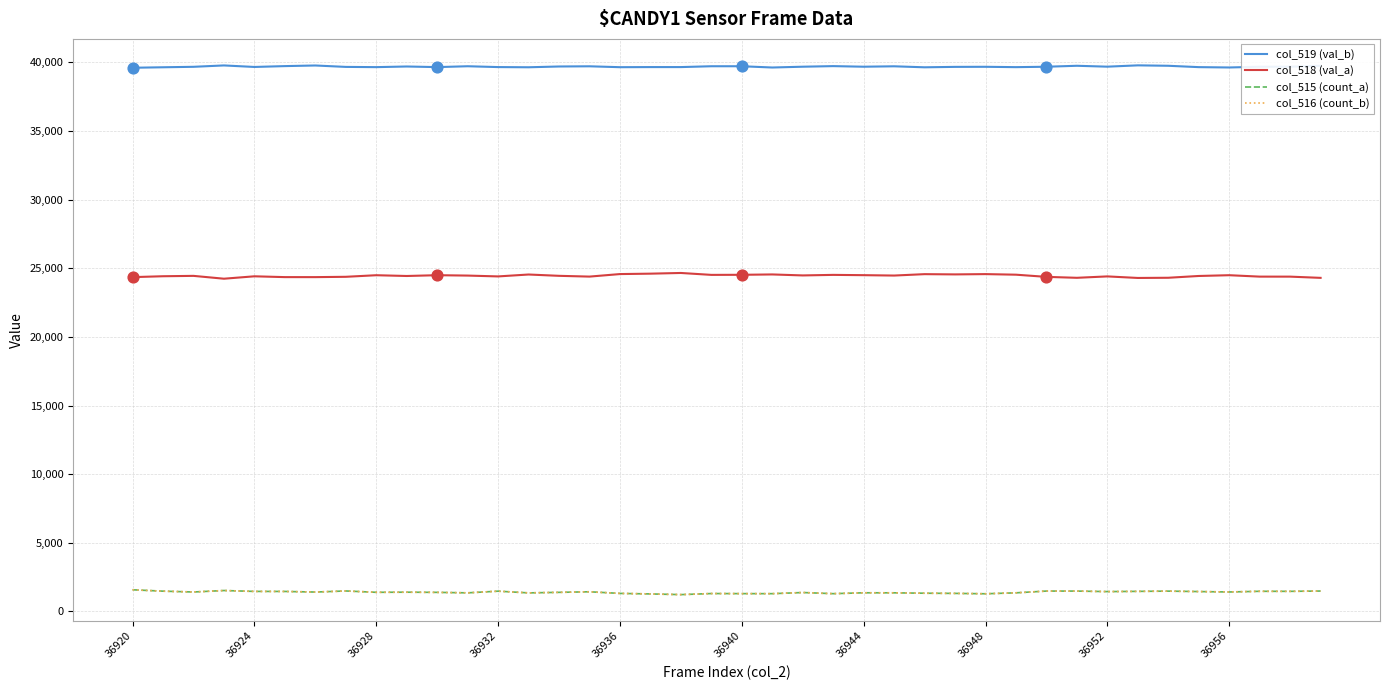

What are all the series names shown in the legend?

col_519 (val_b), col_518 (val_a), col_515 (count_a), col_516 (count_b)